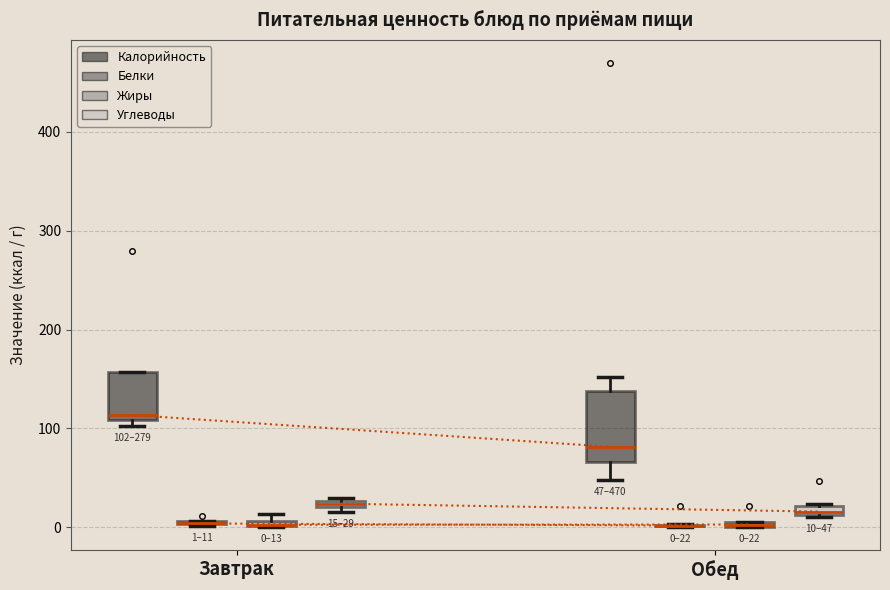

Comparing the boxes themselves (not the whiskers), which one is the tallest?

Обед (Калорийность)